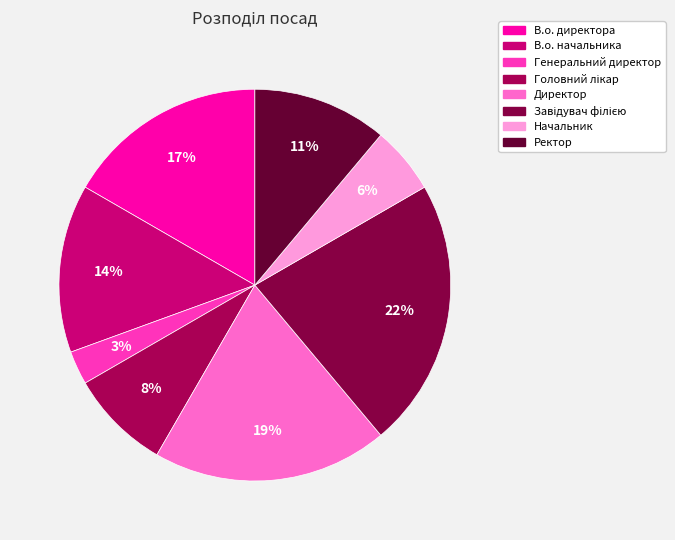

Is there any slice that represents more than half of the pie?

No